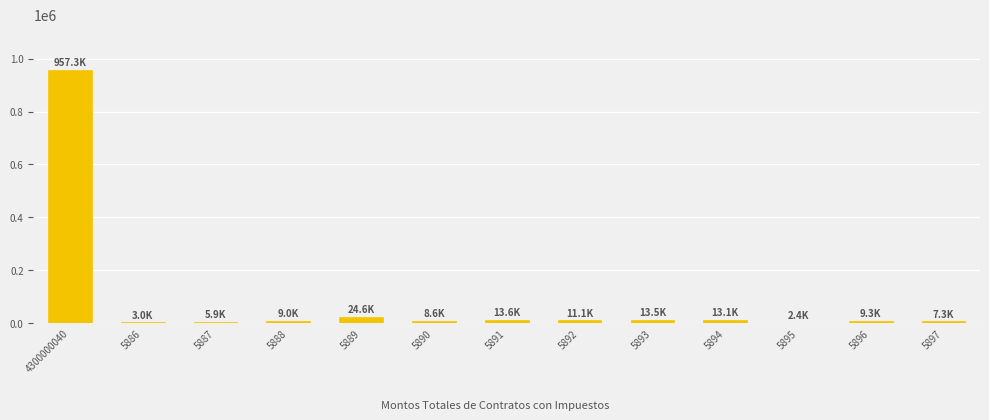

Reading left to right, what are all the values shown in this chart?

957286.7	2958.0	5916.0	8990.0	24650.0	8630.4	13595.0	11082.2	13523.1	13104.0	2420.0	9256.8	7255.8